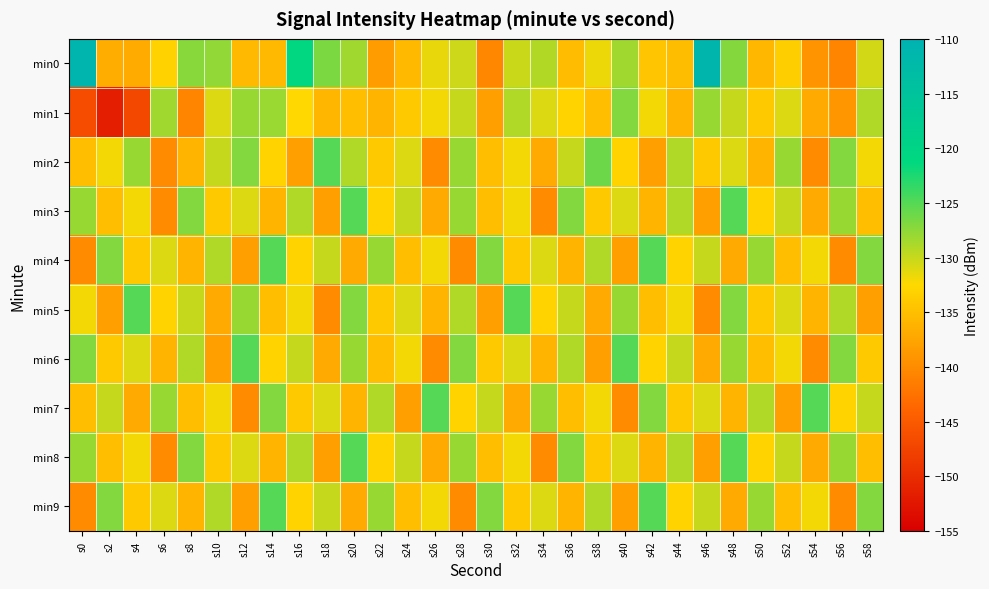

Which has a higher value, s36 or s38?

s38